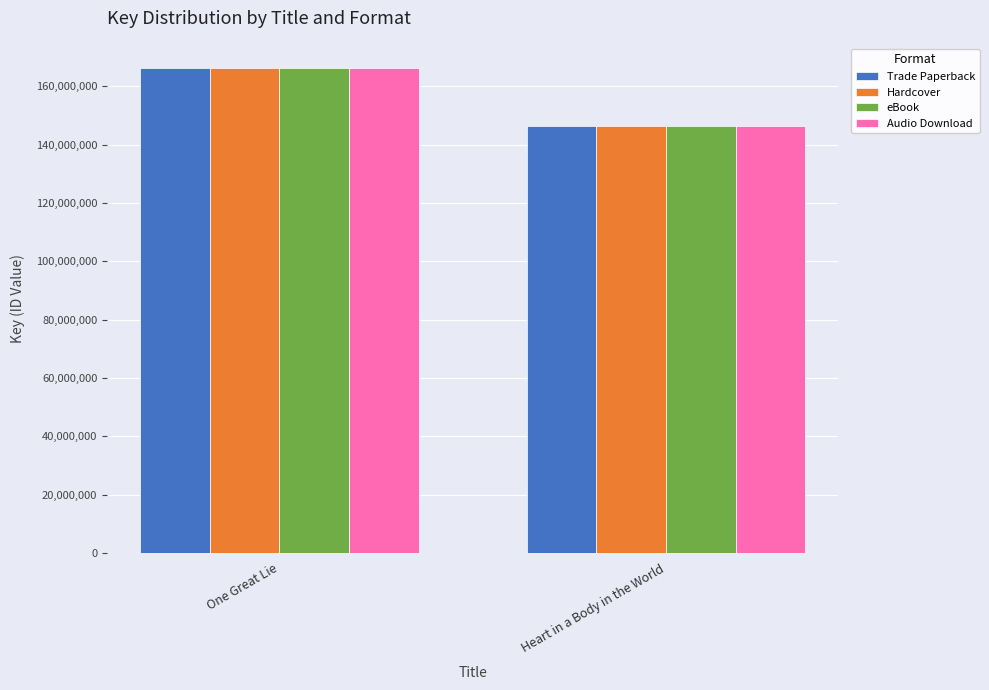

What is the difference between the maximum and minimum values in the eBook series?

19976279